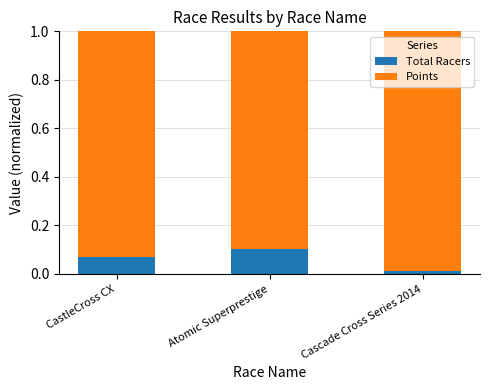

Rank the categories by Total Racers value from lowest to highest.

Cascade Cross Series 2014, CastleCross CX, Atomic Superprestige